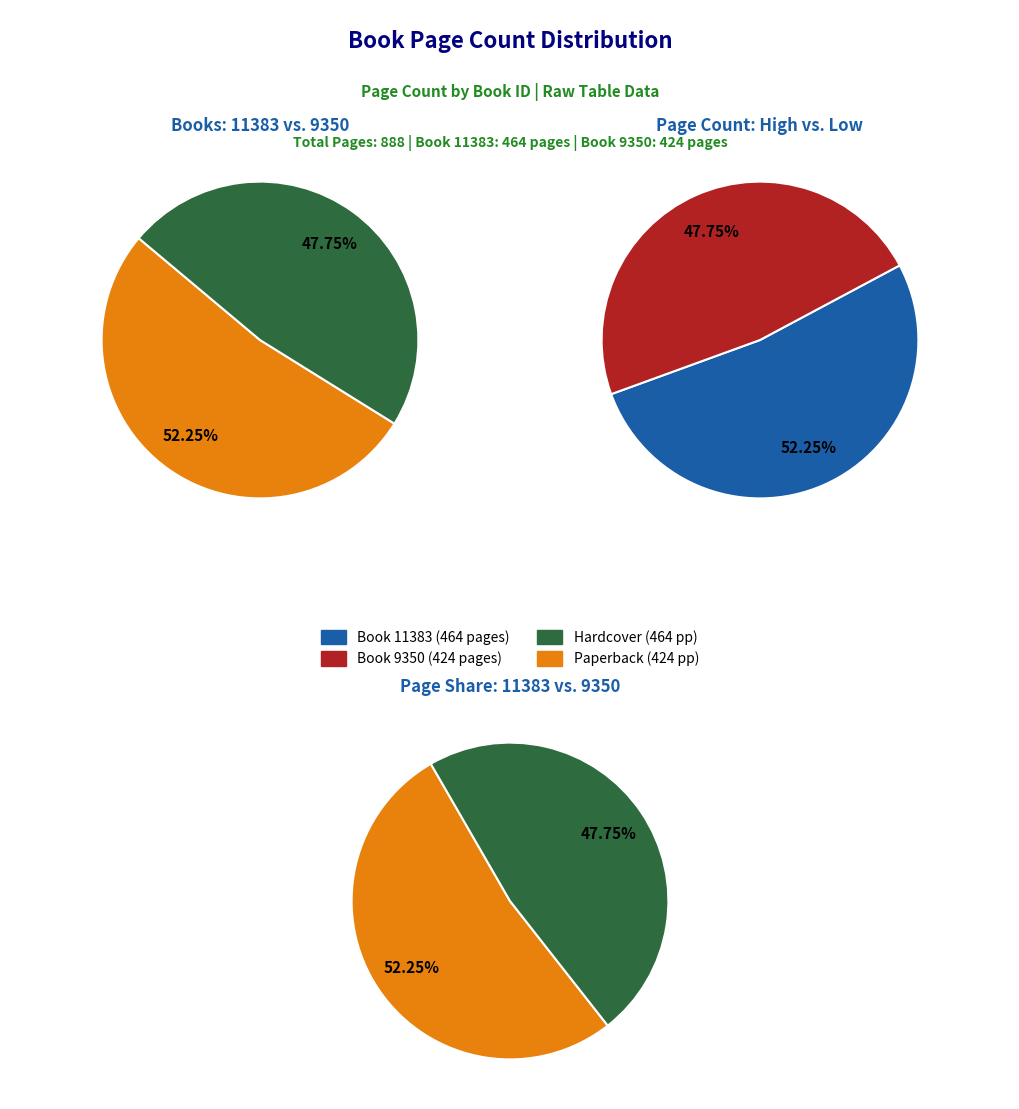

Between 9350 and 11383, which is larger?

11383